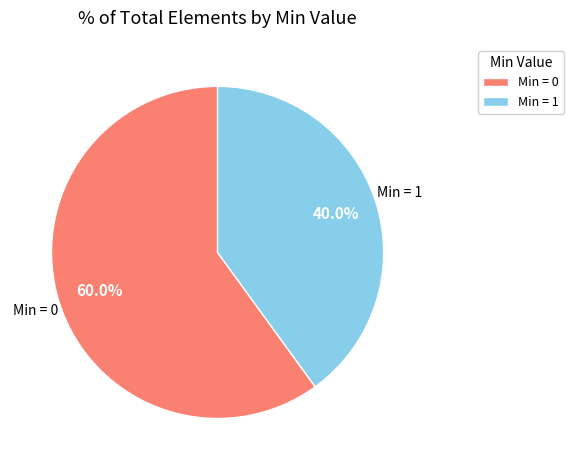

Does any single category account for the majority?

Yes